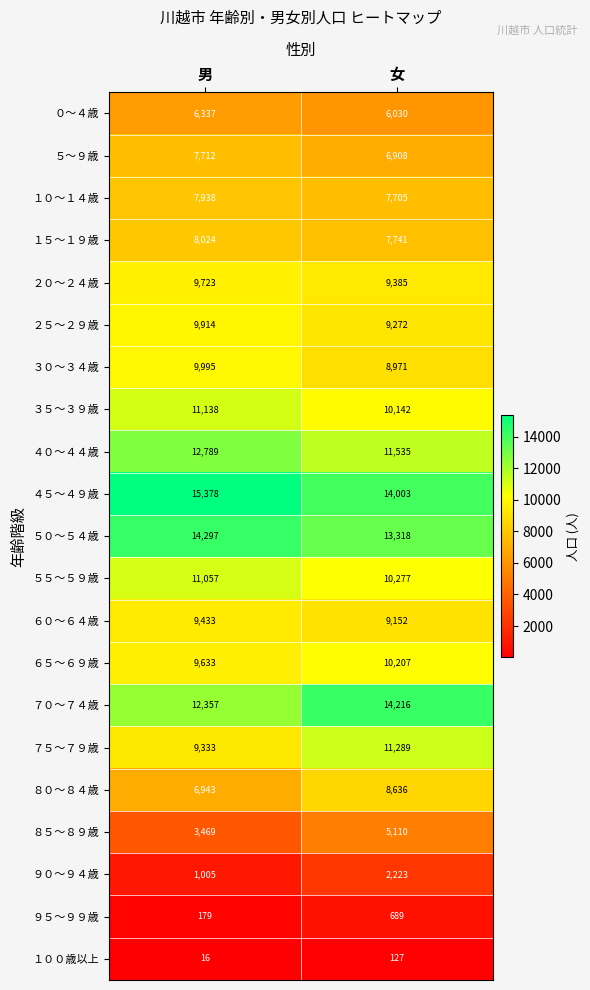

Is it true that ４０～４４歳 equals 7212 at 女?

False